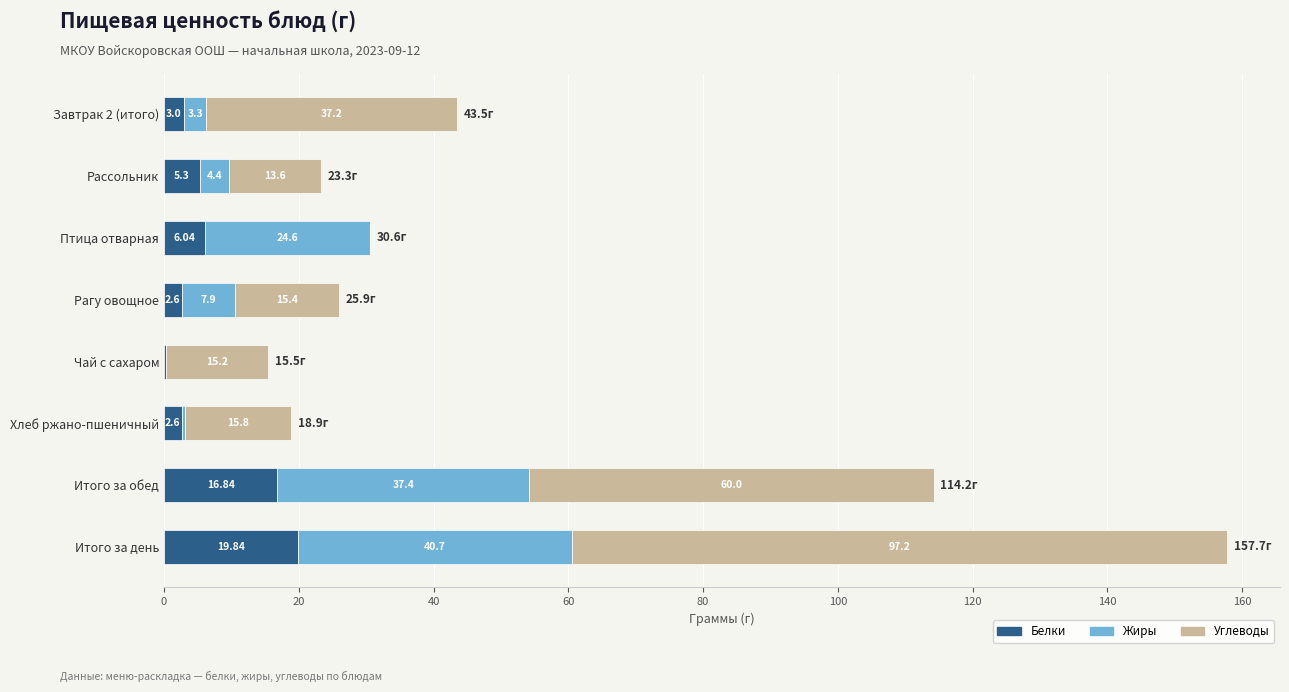

Where is Белки nearest to the value 10?

Птица отварная